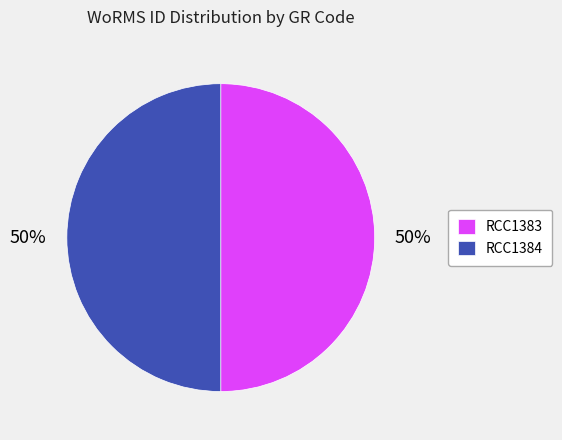

What percentage is the RCC1383 slice, to the nearest percent?

50%